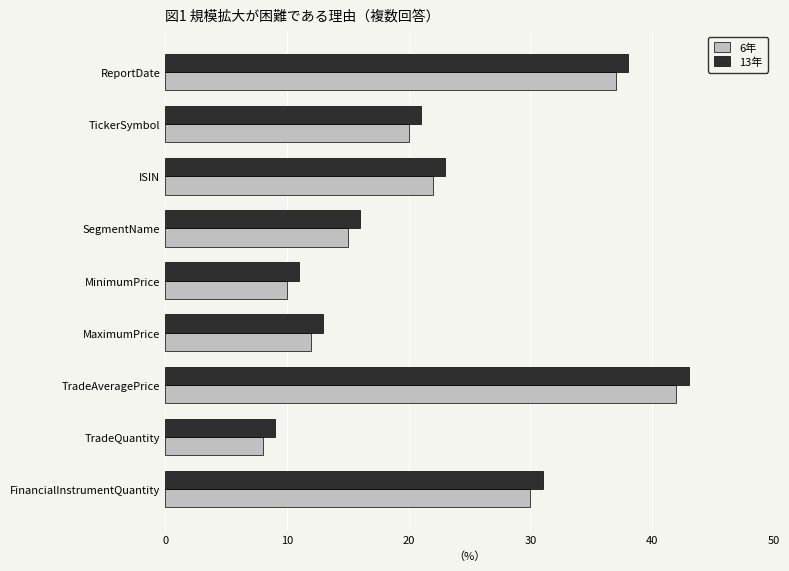

At which label is 13年 closest to 26?

ISIN